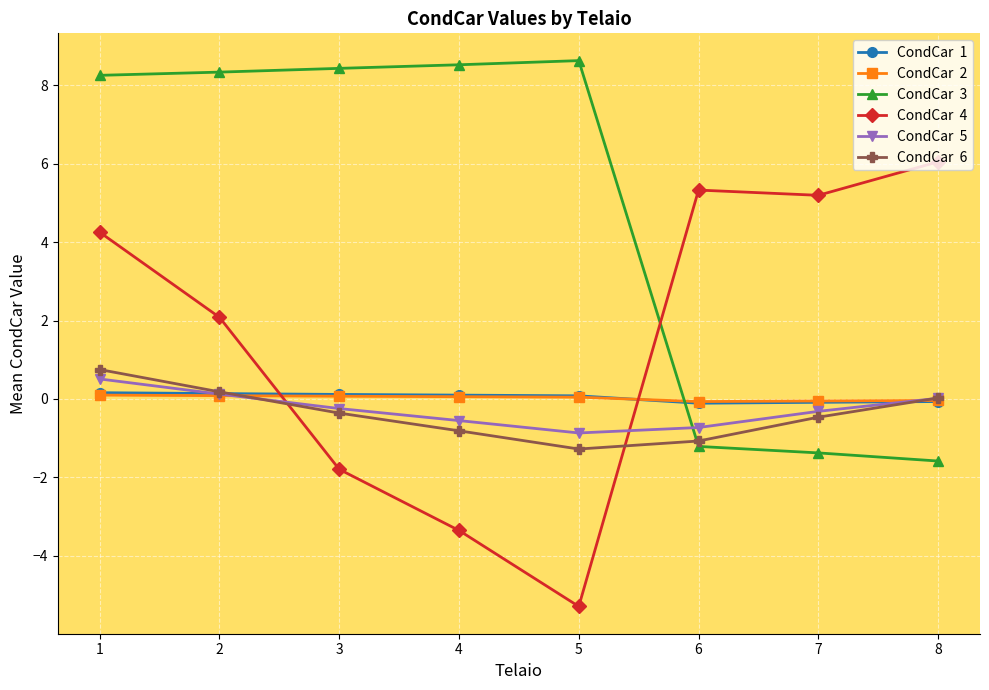

What is the maximum value shown in the chart?

8.6